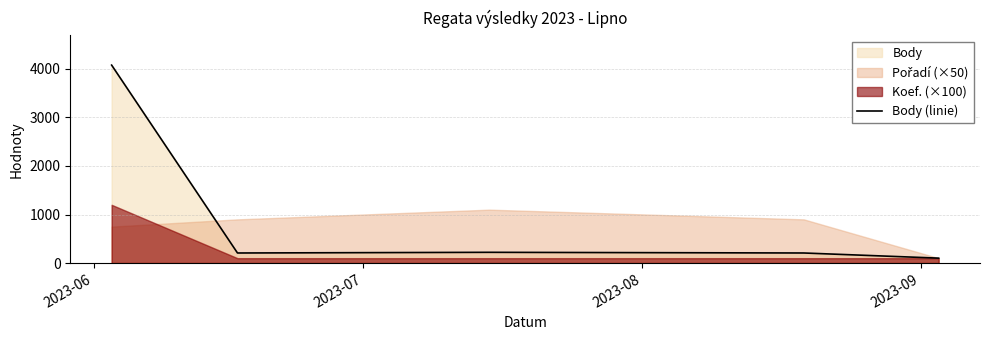

What is the minimum value for Body (linie)?

101